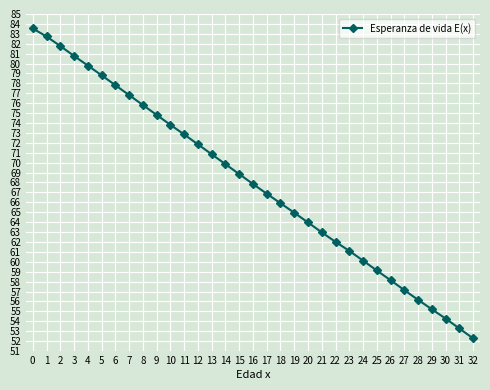

Count the number of categories in the chart.

33